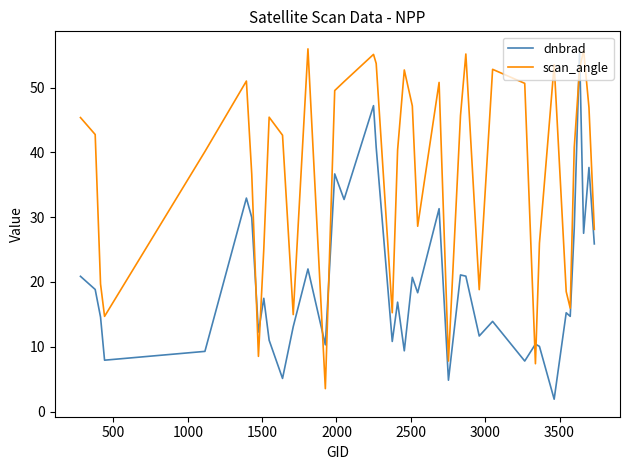

List the series in order of their overall mean, lowest first.

dnbrad, scan_angle